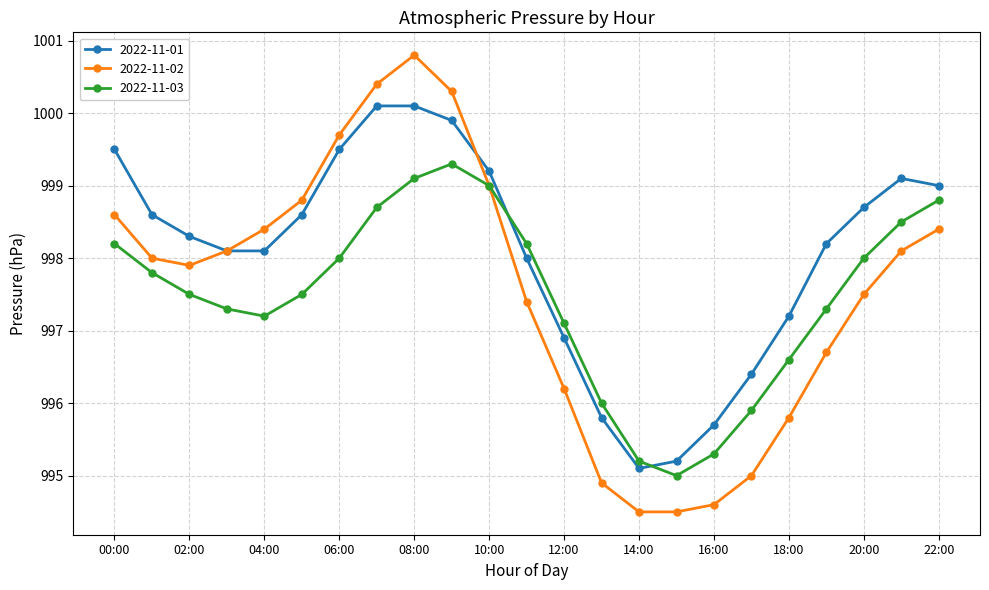

True or false: 2022-11-01 and 2022-11-03 intersect in this chart.

True